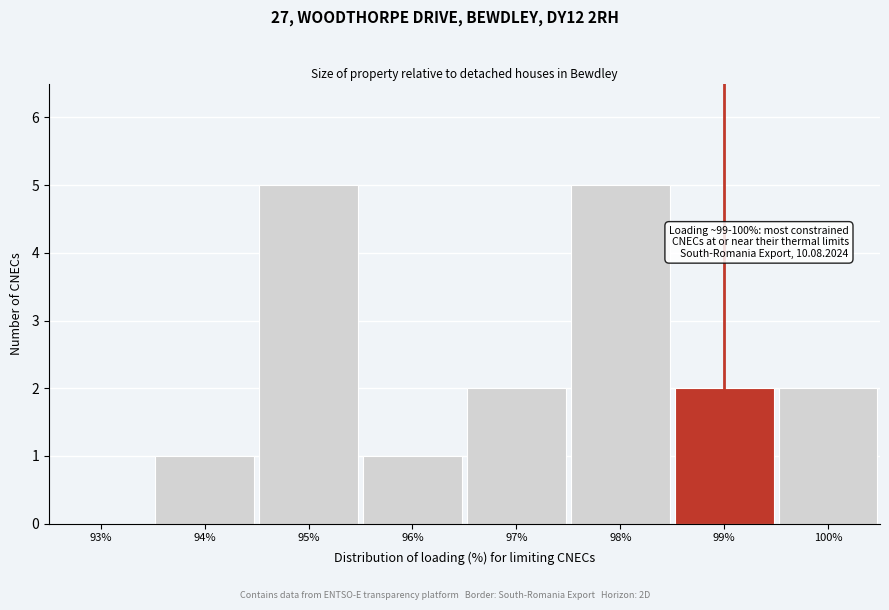

Reading right to left, list all the values displayed in this chart.

100%=2	99%=2	98%=5	97%=2	96%=1	95%=5	94%=1	93%=0